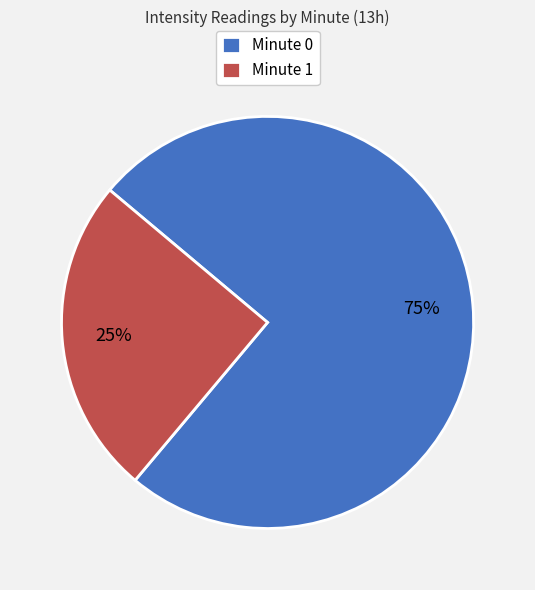

True or false: Minute 1 accounts for 25% of the total.

True